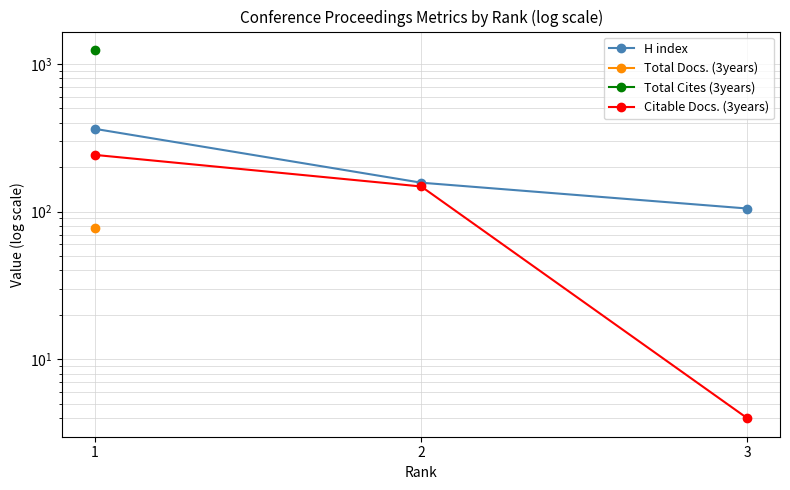

At which label does Total Cites (3years) reach its peak?

1